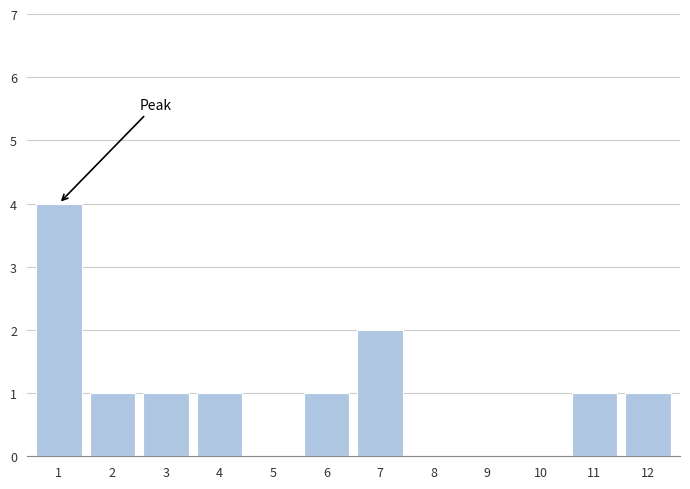

Reading left to right, transcribe all the data shown in this chart.

1=4	2=1	3=1	4=1	5=0	6=1	7=2	8=0	9=0	10=0	11=1	12=1